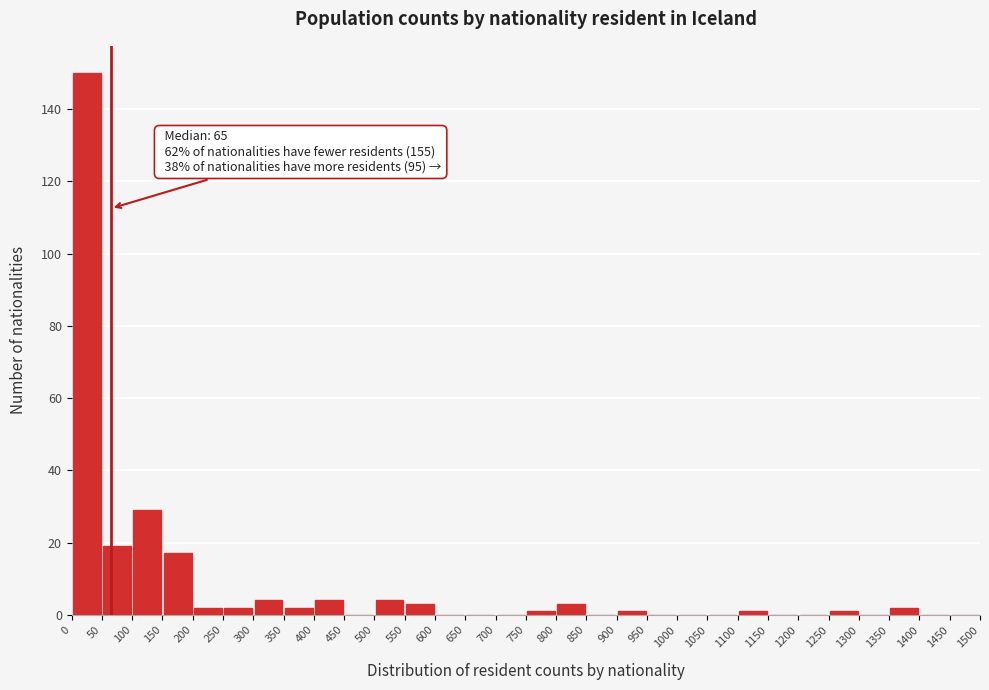

Which range on the x-axis has the tallest bar?

0 to 50